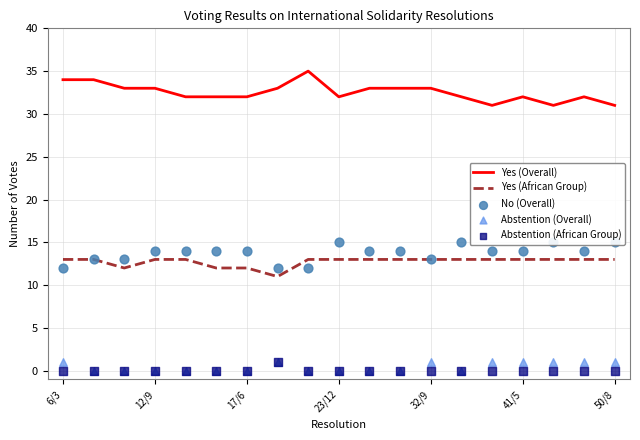

Which series reaches the minimum Y coordinate?

Abstention (Overall)